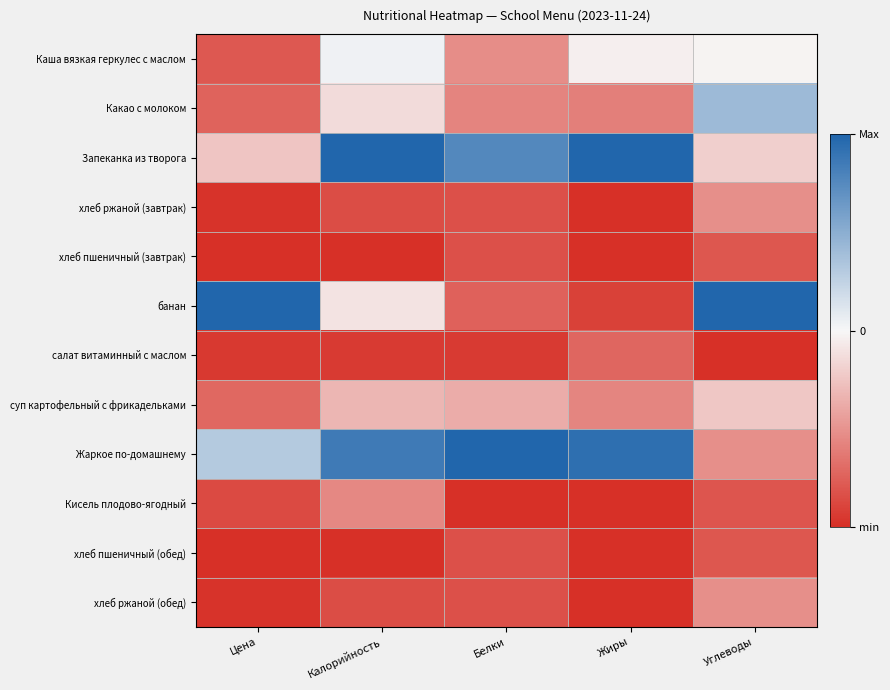

How many data points does each series have?

5